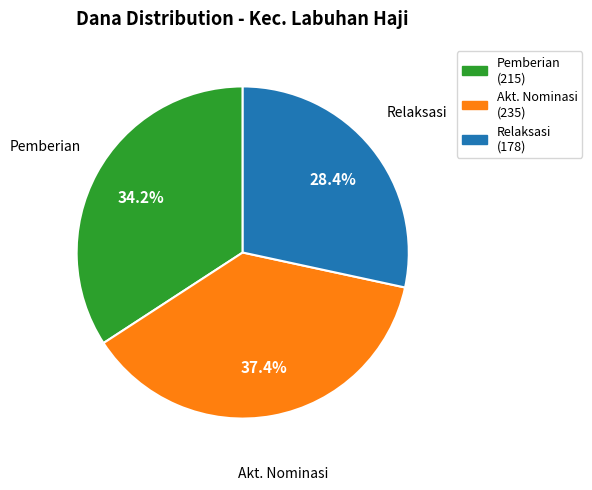

How many segments does this pie chart have?

3